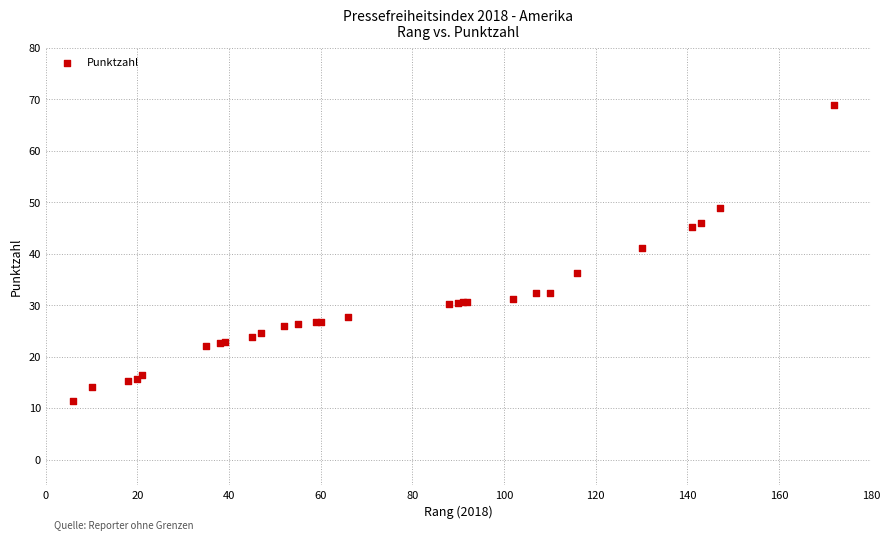

What Y value in the scatter plot is closest to 40?

41.0